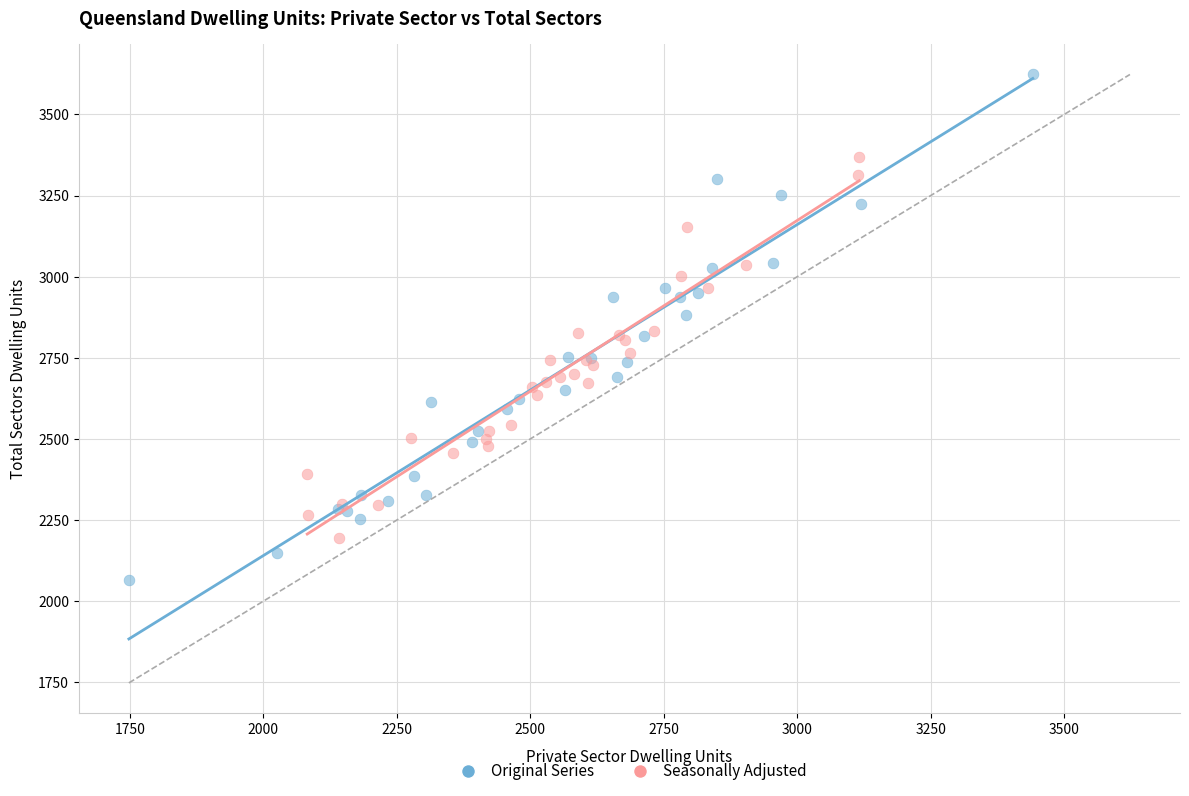

Which series reaches the minimum Y coordinate?

Original Series